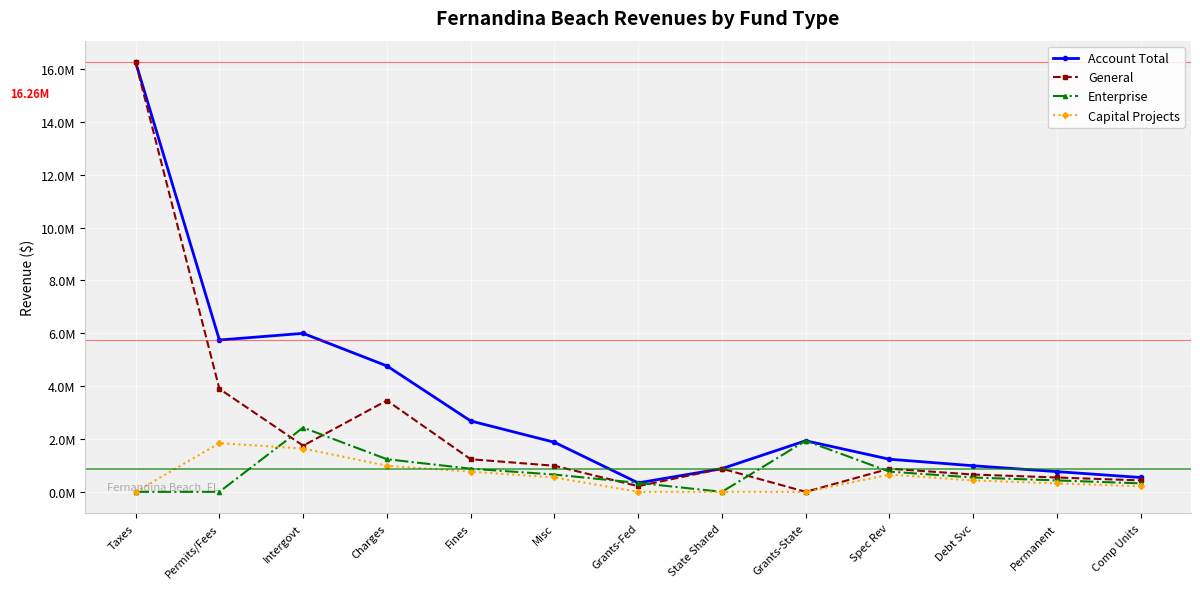

Is this an area chart (filled region under the line)?

No